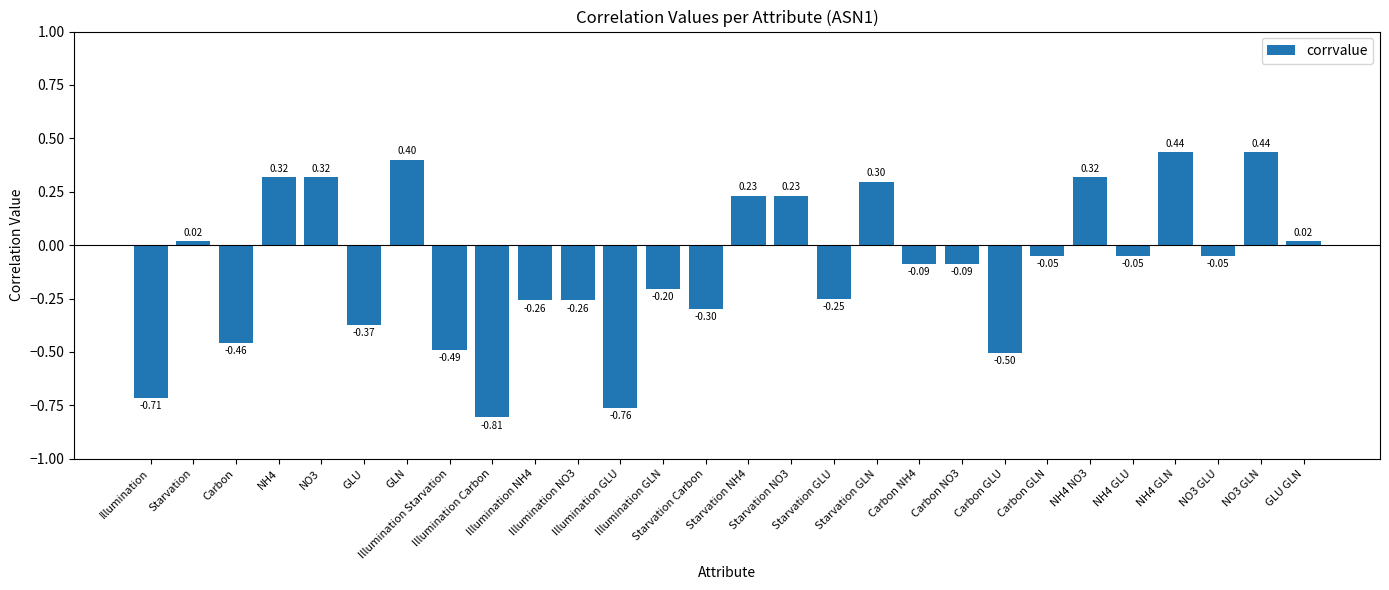

What is the difference between the maximum and minimum values?

1.2